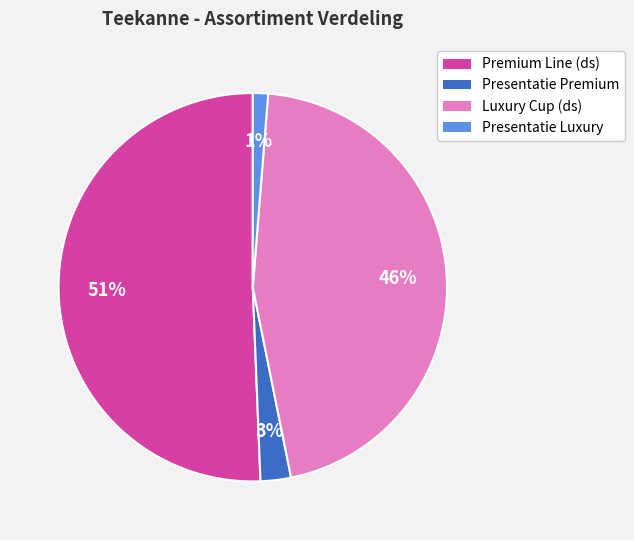

To the nearest percent, what is the average slice percentage?

25%